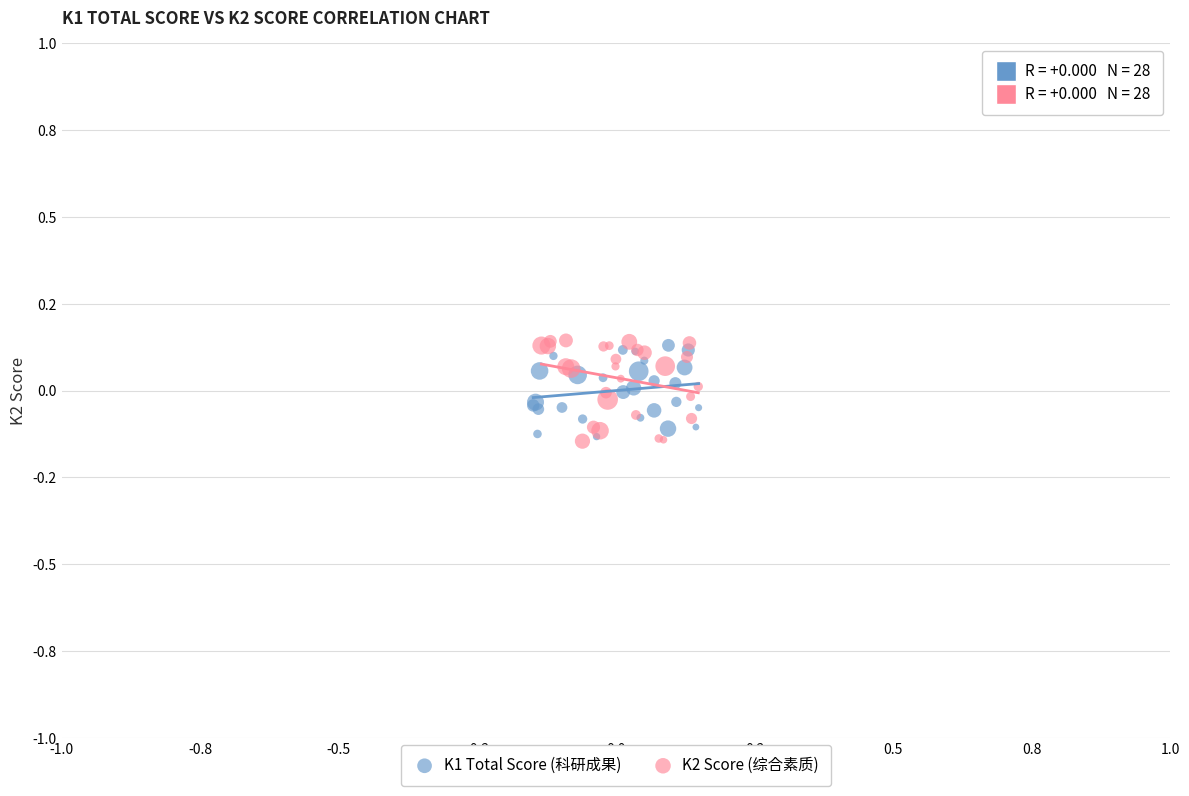

What are all the series names shown in the legend?

K1 Total Score (科研成果), K2 Score (综合素质)